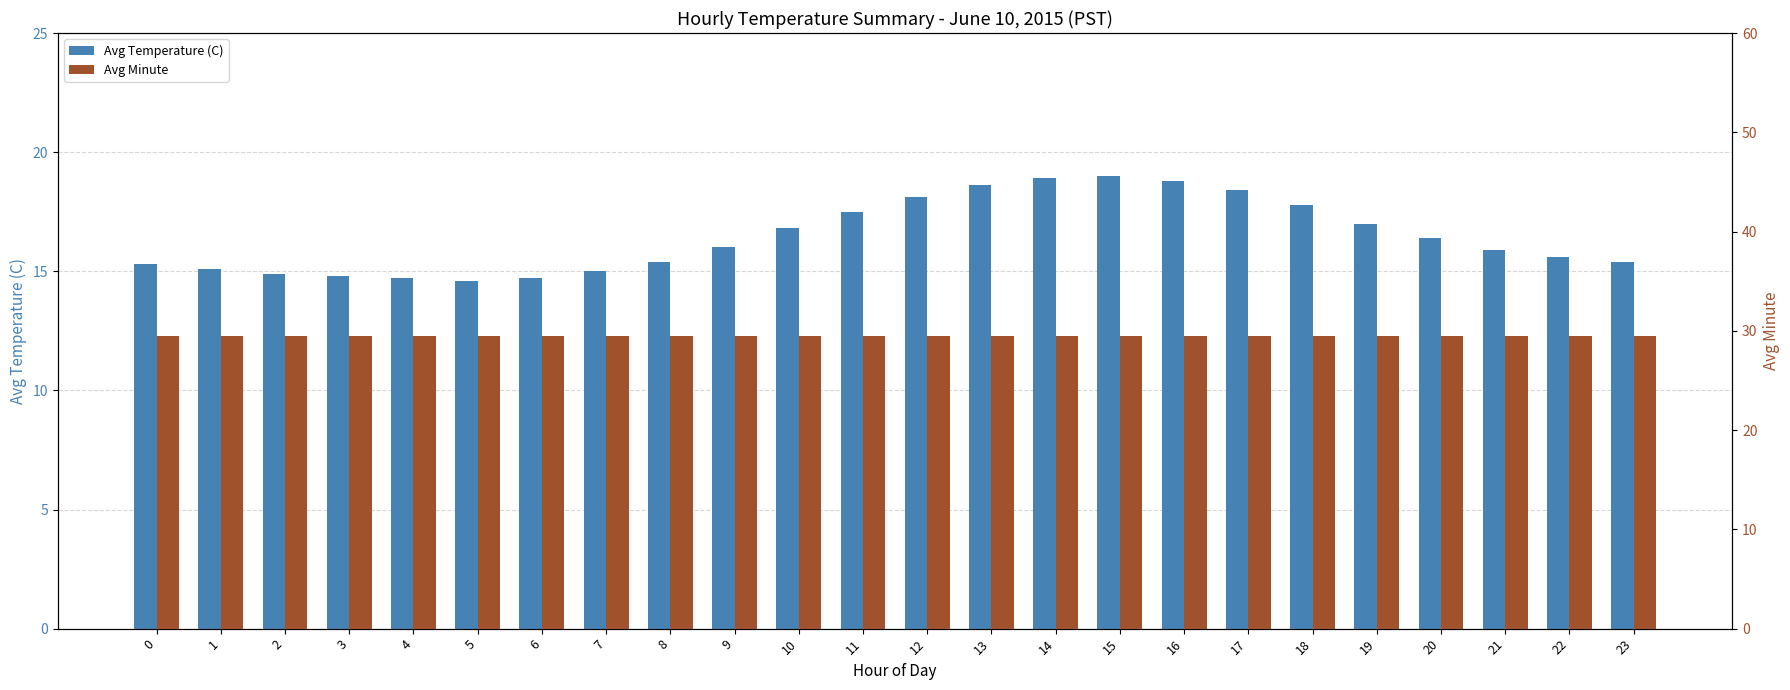

At which category is the sum across all series the highest?

15